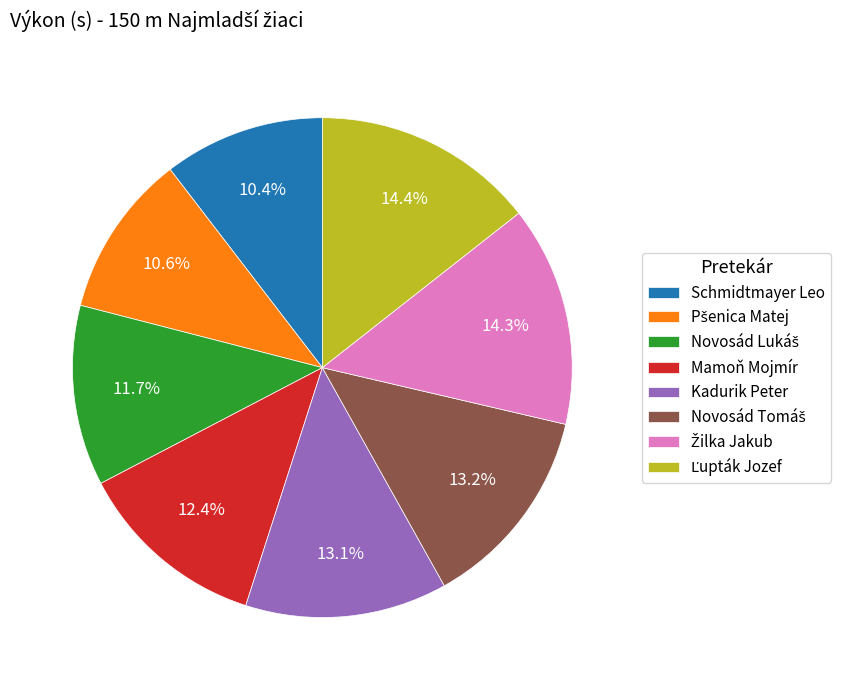

What portion of the pie excludes Schmidtmayer Leo?

89.6%